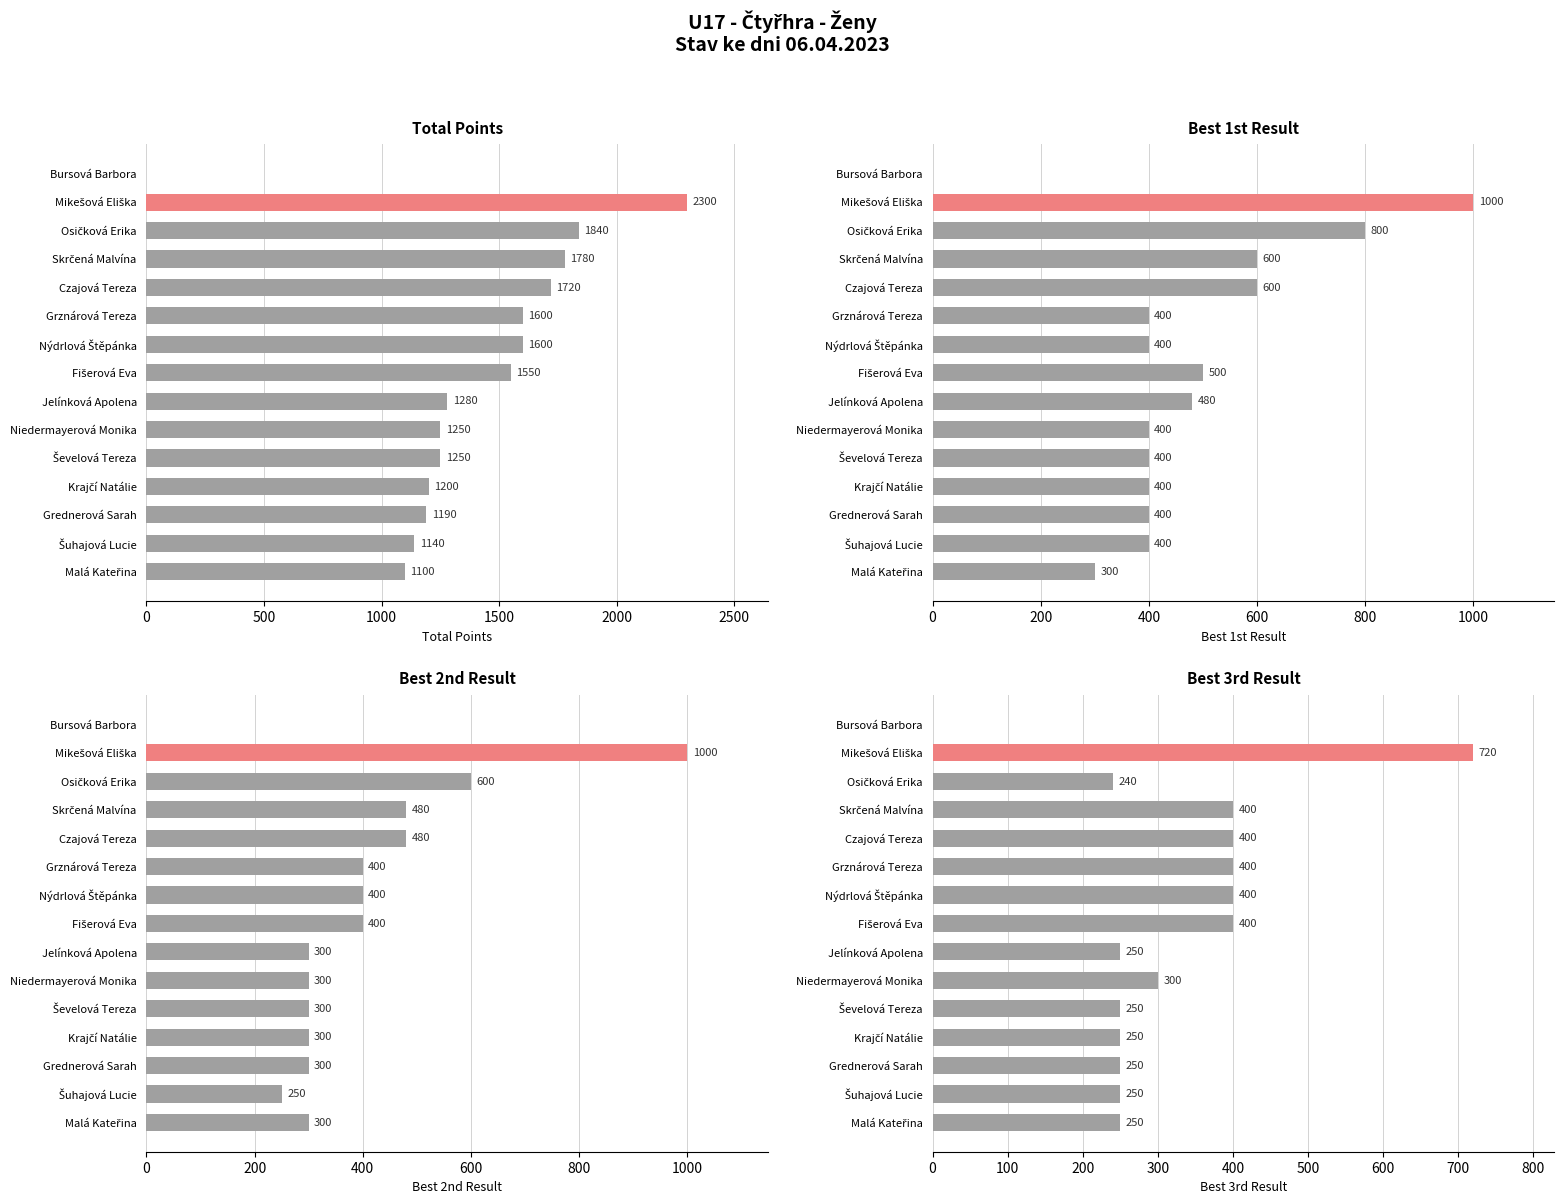

Count the number of data series in this chart.

4